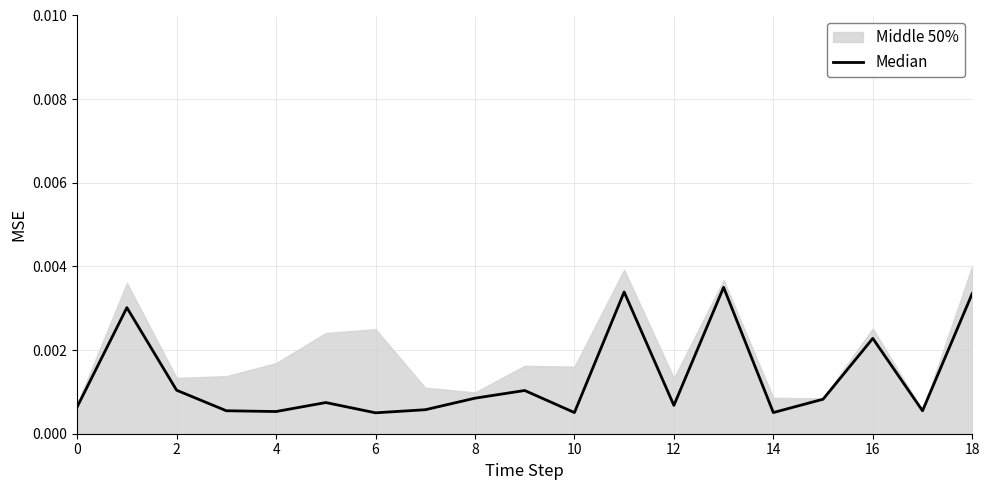

Between 16 and 18, which is larger?

18